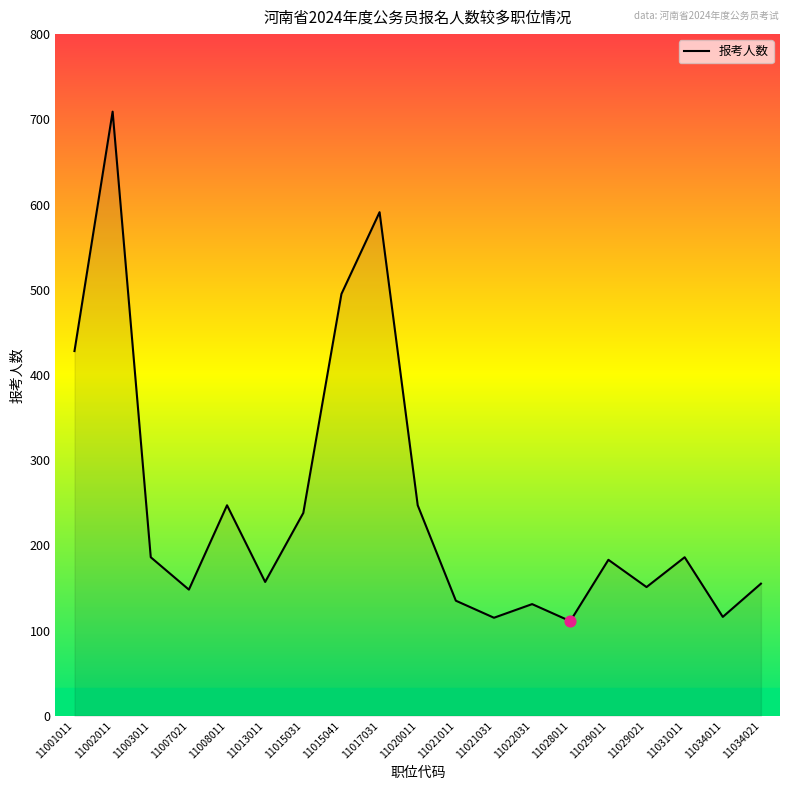

What is the ratio of the value at 11022031 to the value at 11002011?

0.2